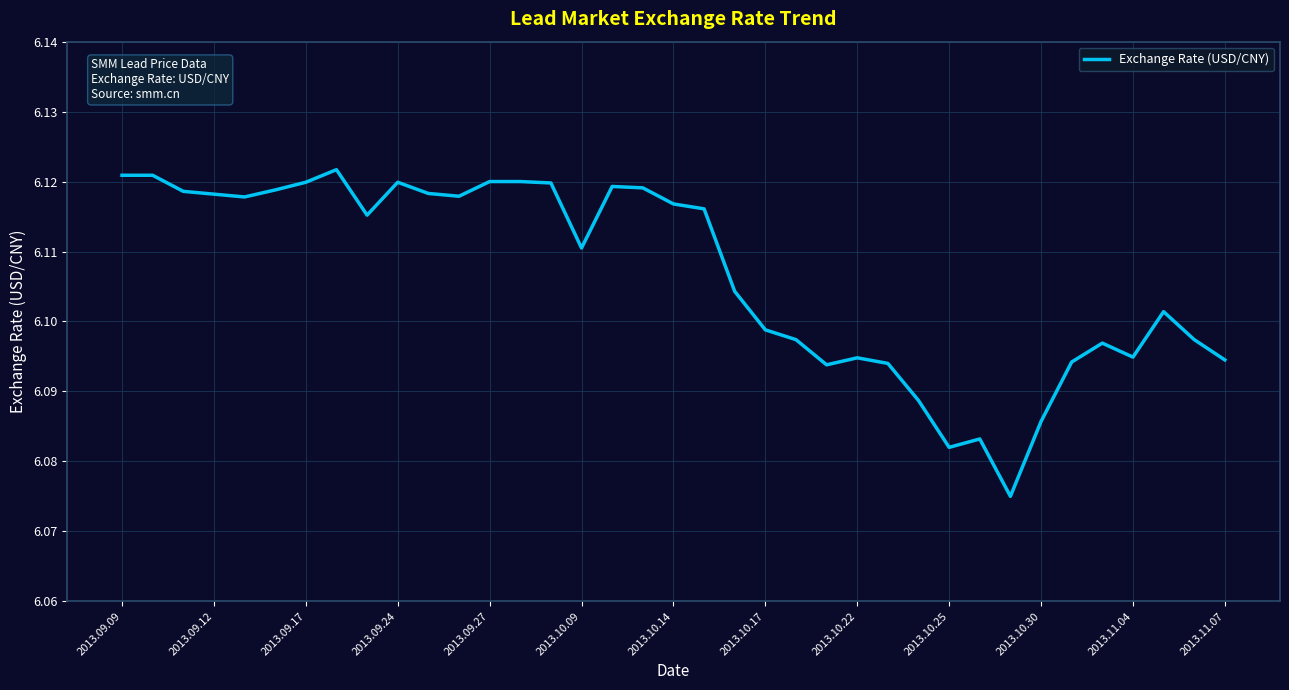

Does the chart have visible grid lines?

Yes